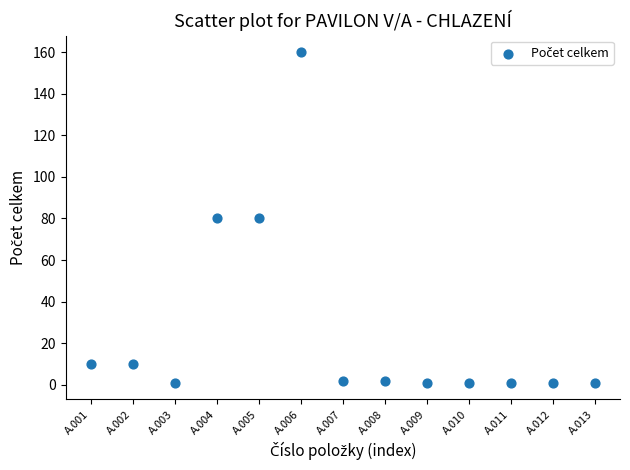

What is the range of Y values (max minus min)?

159